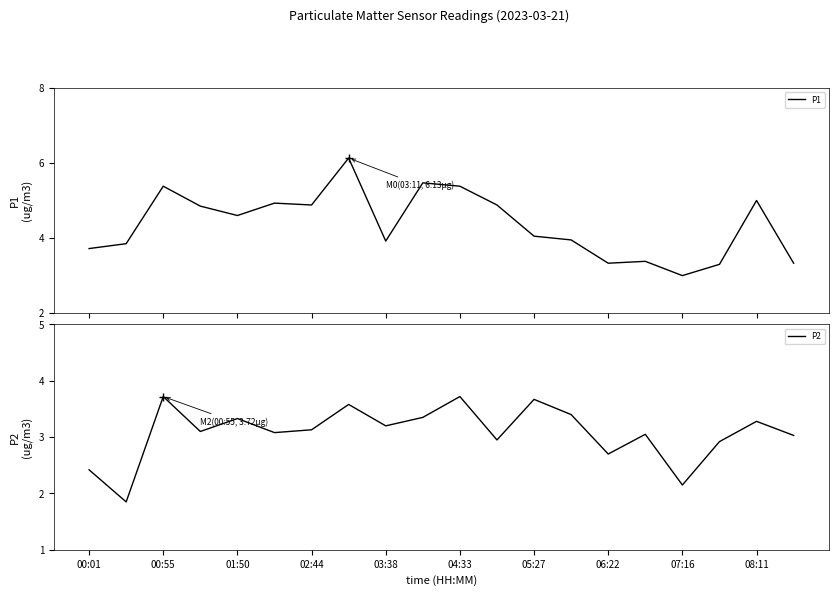

What is the highest value of the P1 series?

6.1